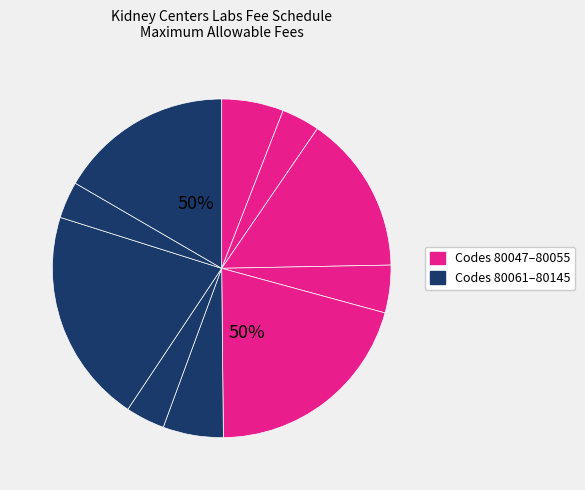

How many segments does this pie chart have?

10